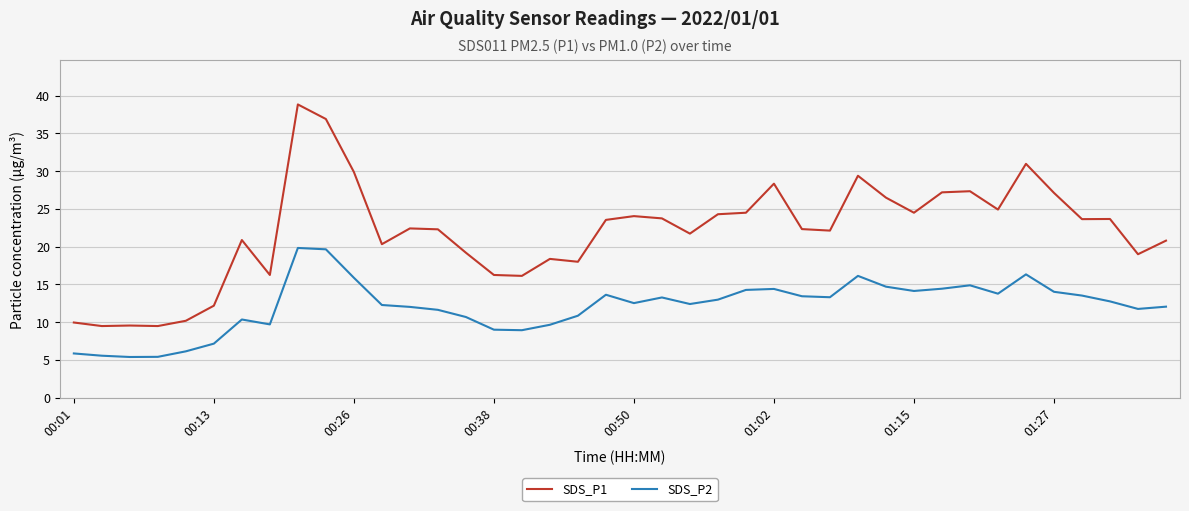

True or false: SDS_P1 and SDS_P2 intersect in this chart.

False